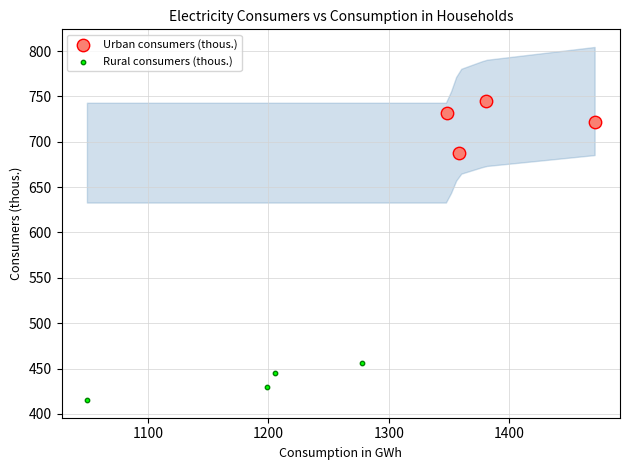

Which series has the largest Y range (max minus min)?

Urban consumers (thous.)